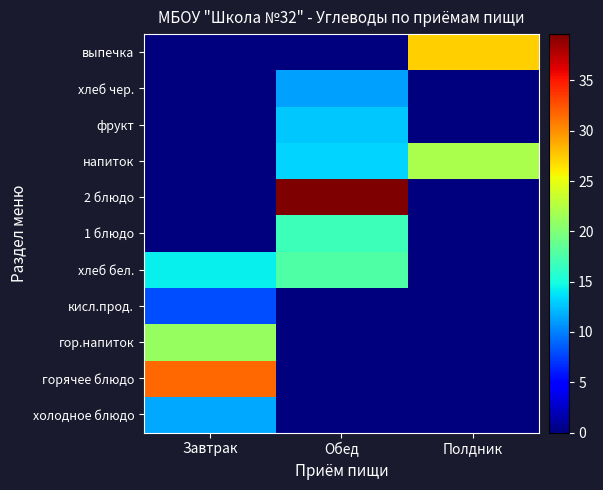

Between Завтрак and Обед, which is larger?

Завтрак